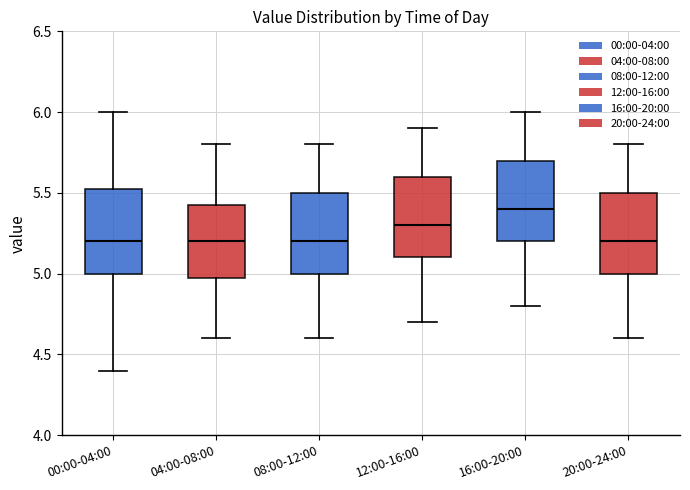

Which box's median line is the highest?

16:00-20:00